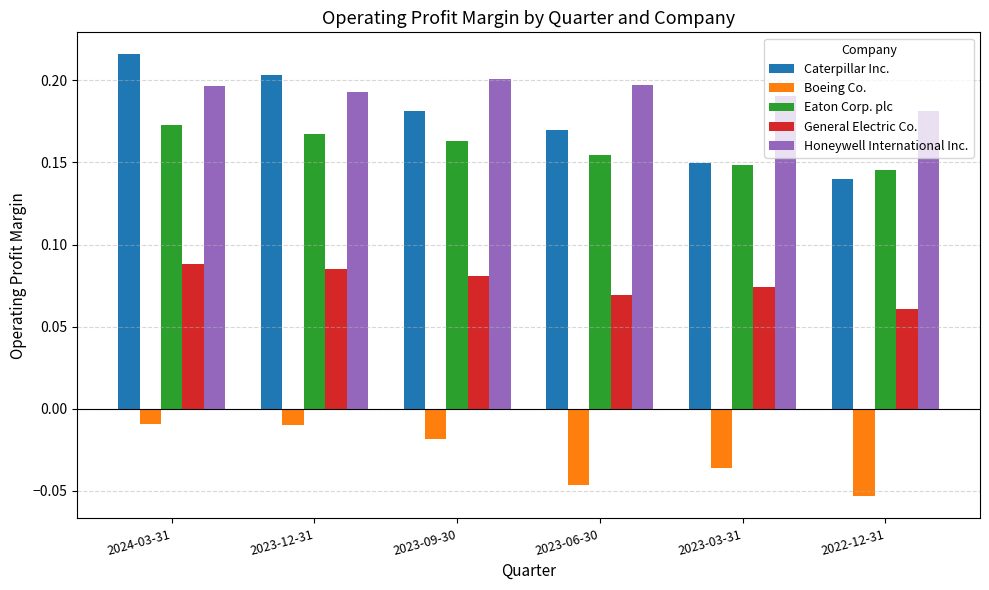

Which series changed the most between 2024-03-31 and 2023-12-31?

Caterpillar Inc.